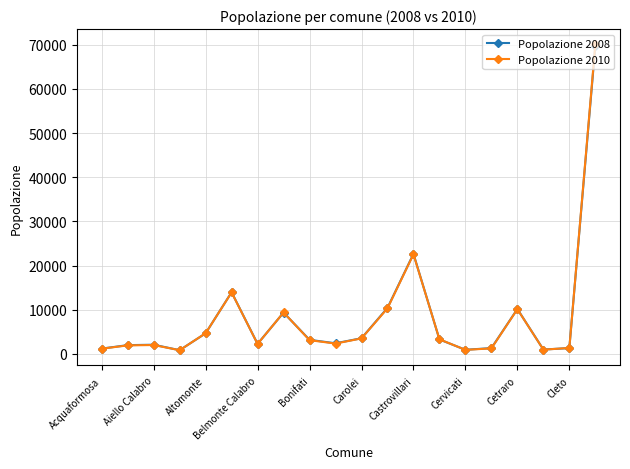

True or false: Popolazione 2010 has more than 0 interior local peaks.

True